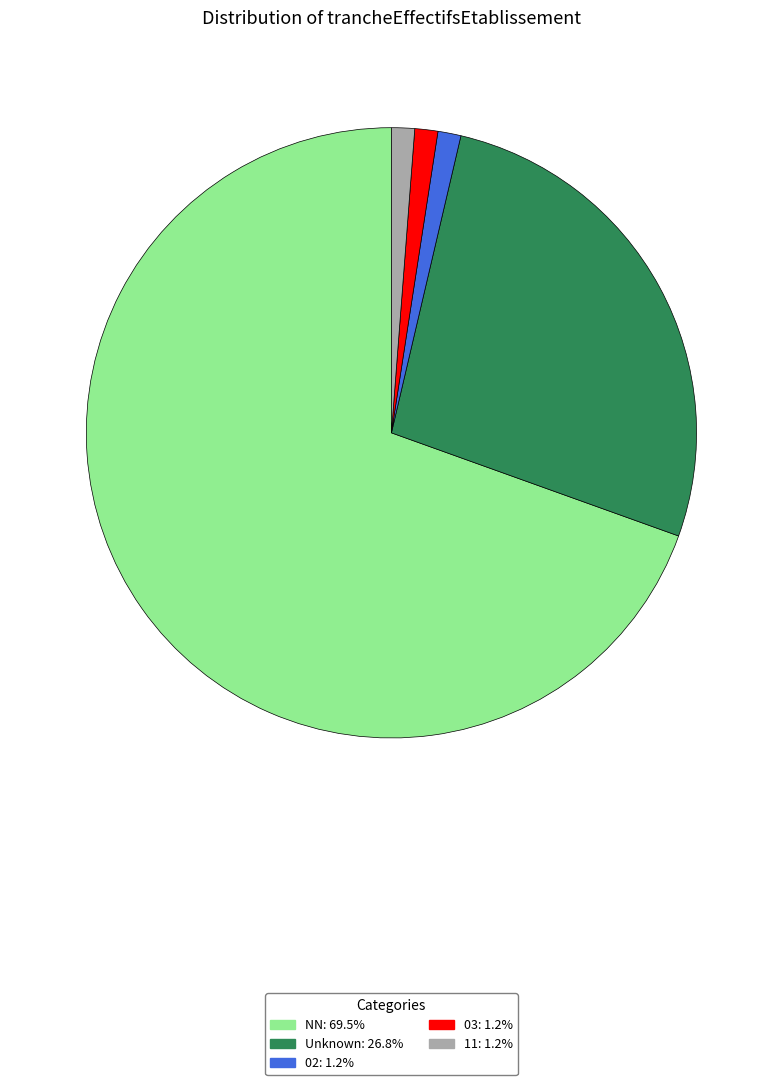

Is there a majority slice in this chart?

Yes